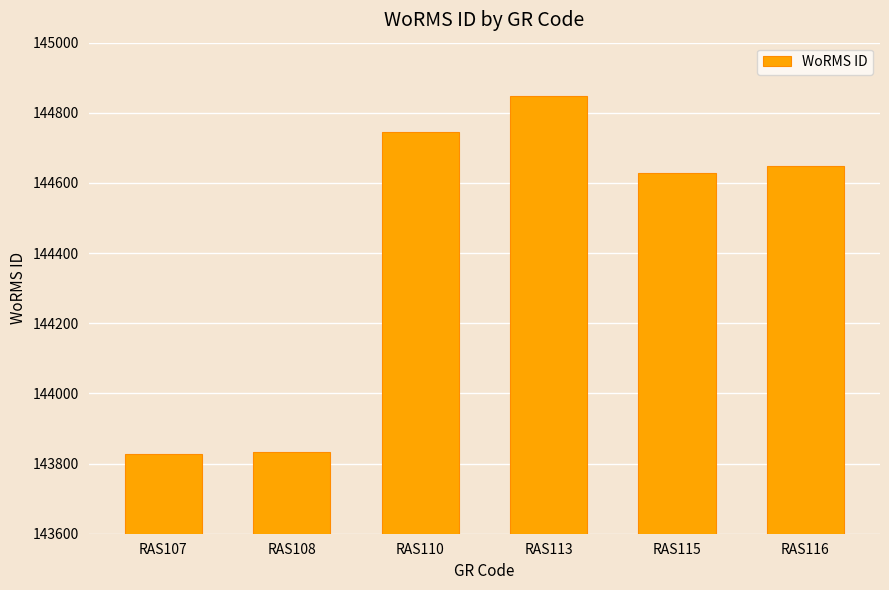

What is the sum of the values at RAS115 and RAS108?

288462